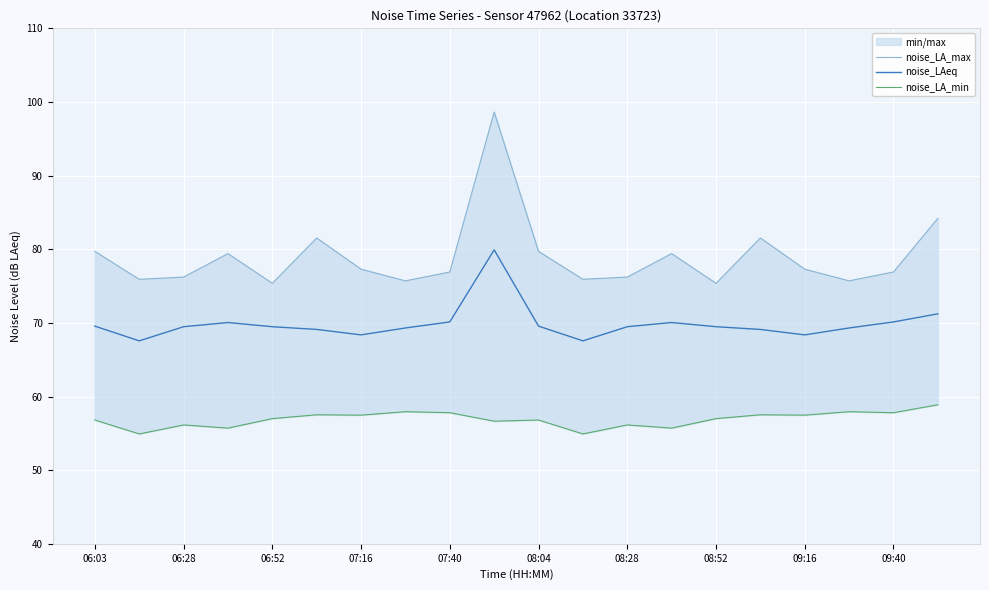

True or false: noise_LAeq and noise_LA_max cross at least once.

False